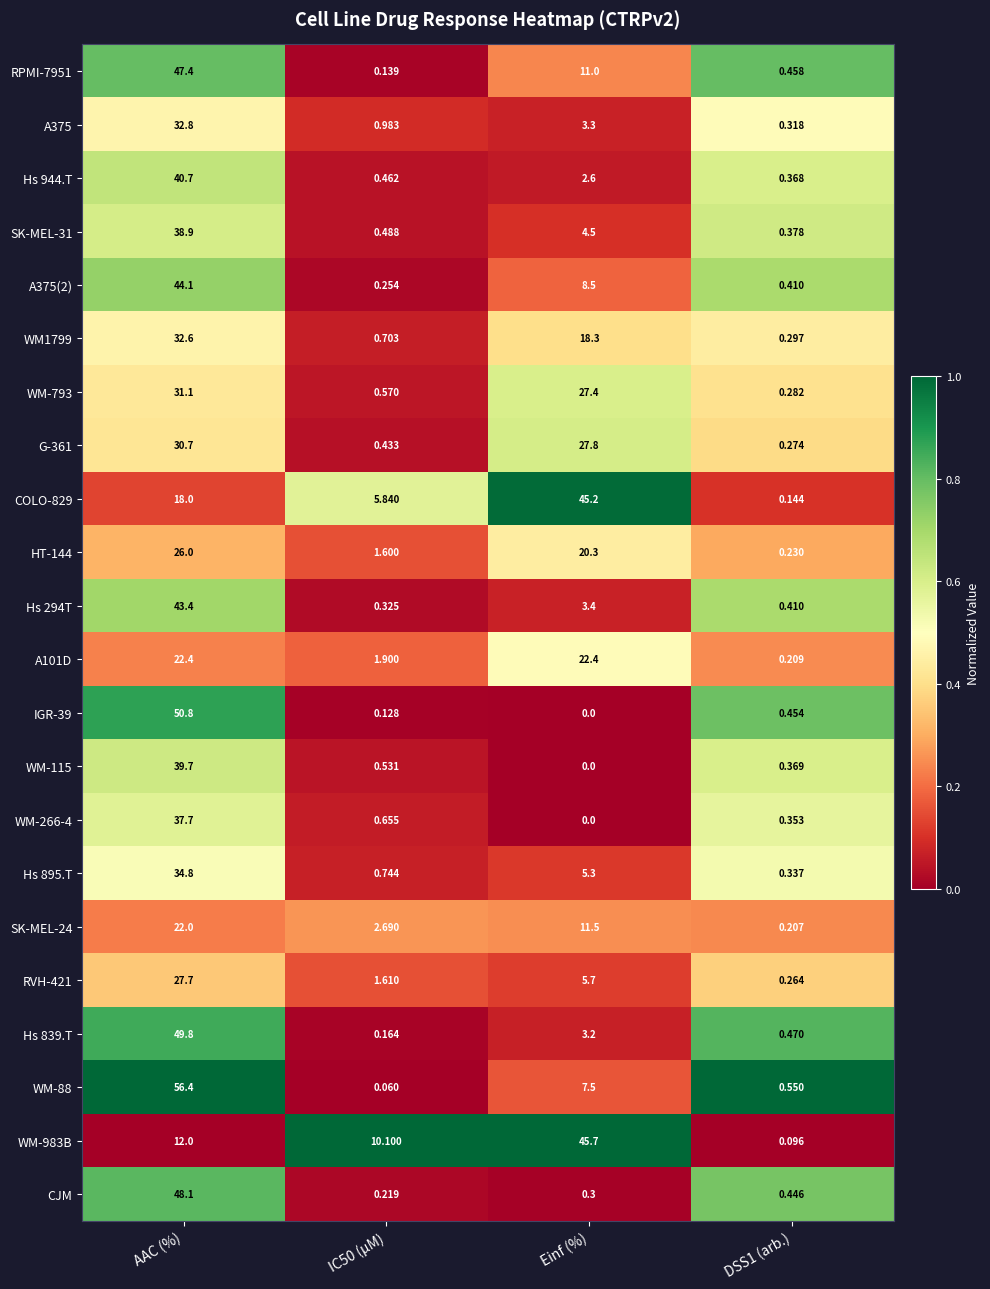

How many distinct data groups are displayed?

22